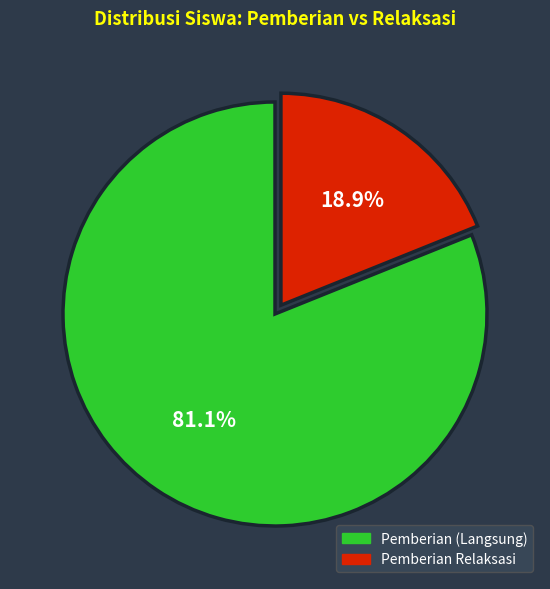

To the nearest percent, what is the average slice percentage?

50%